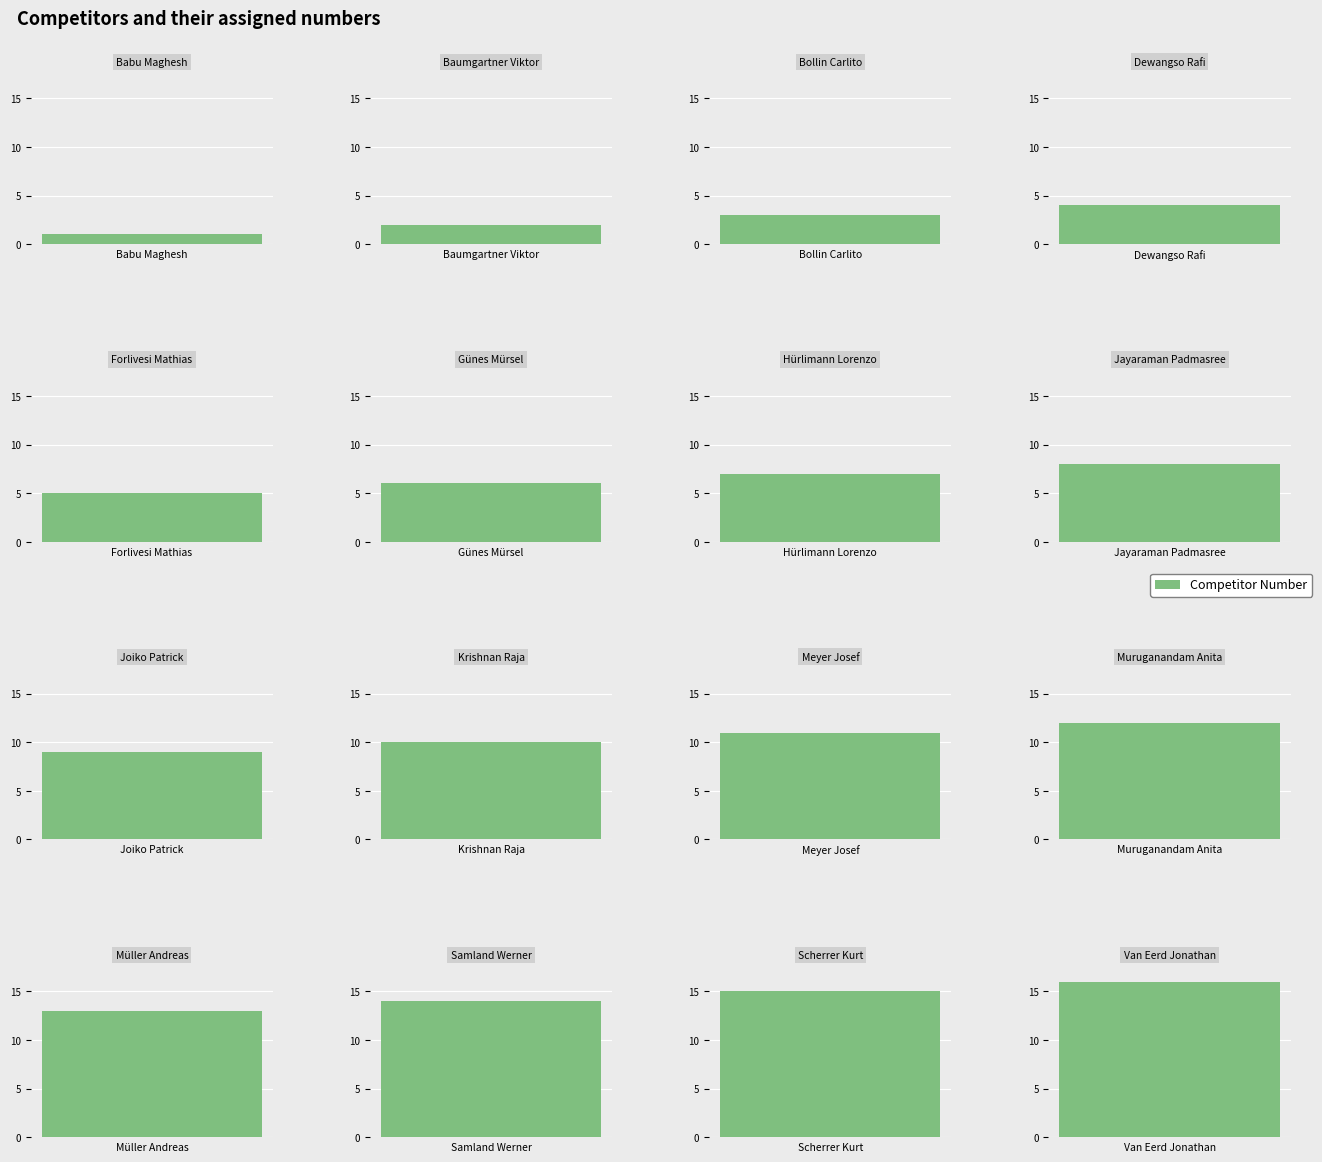

Does the chart contain any negative values?

No